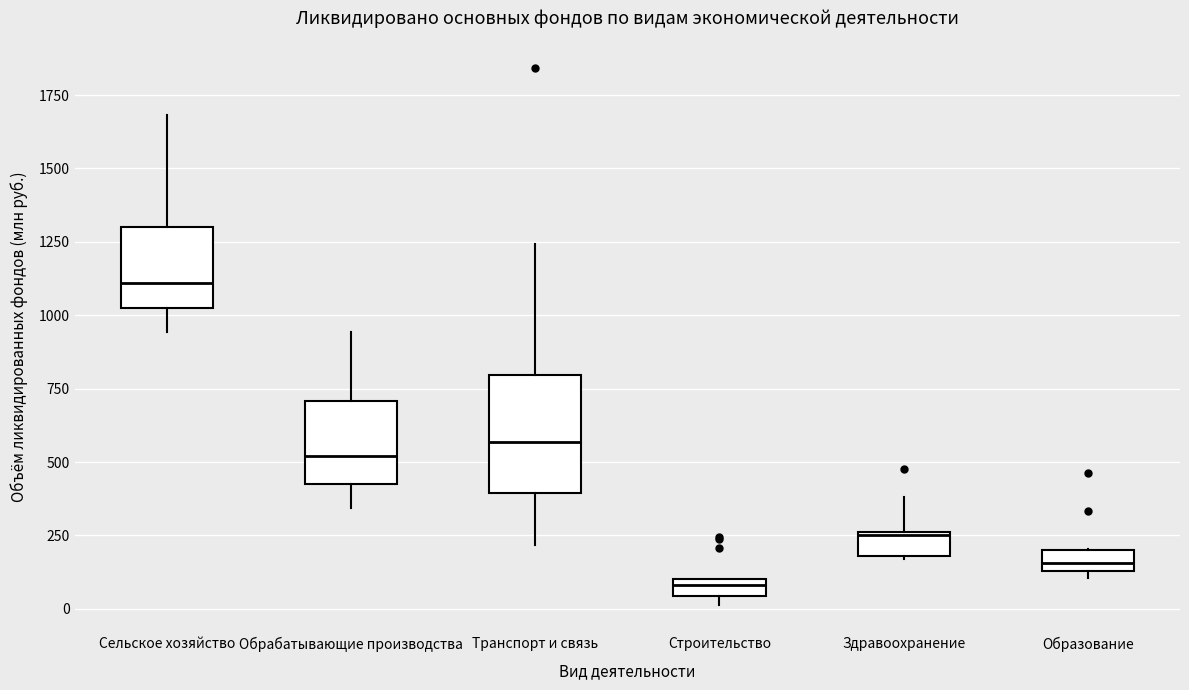

Where is the upper edge of the box for Сельское хозяйство on the y-axis? The values are not printed on the chart, so give them approximately, as read against the axis.

1300